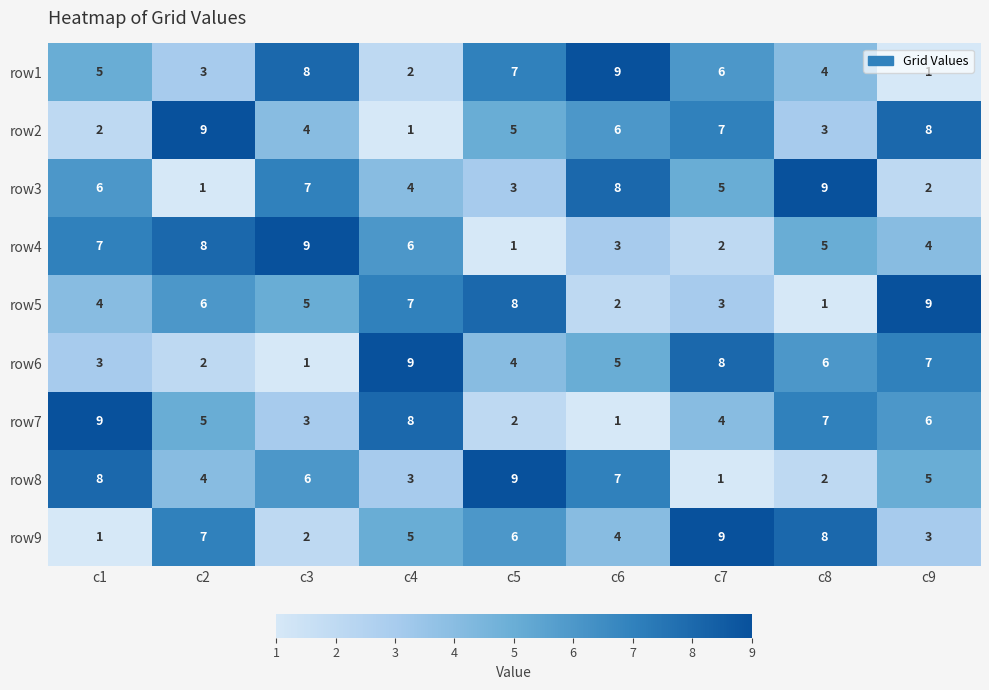

At how many categories does at least one series exceed 7?

9